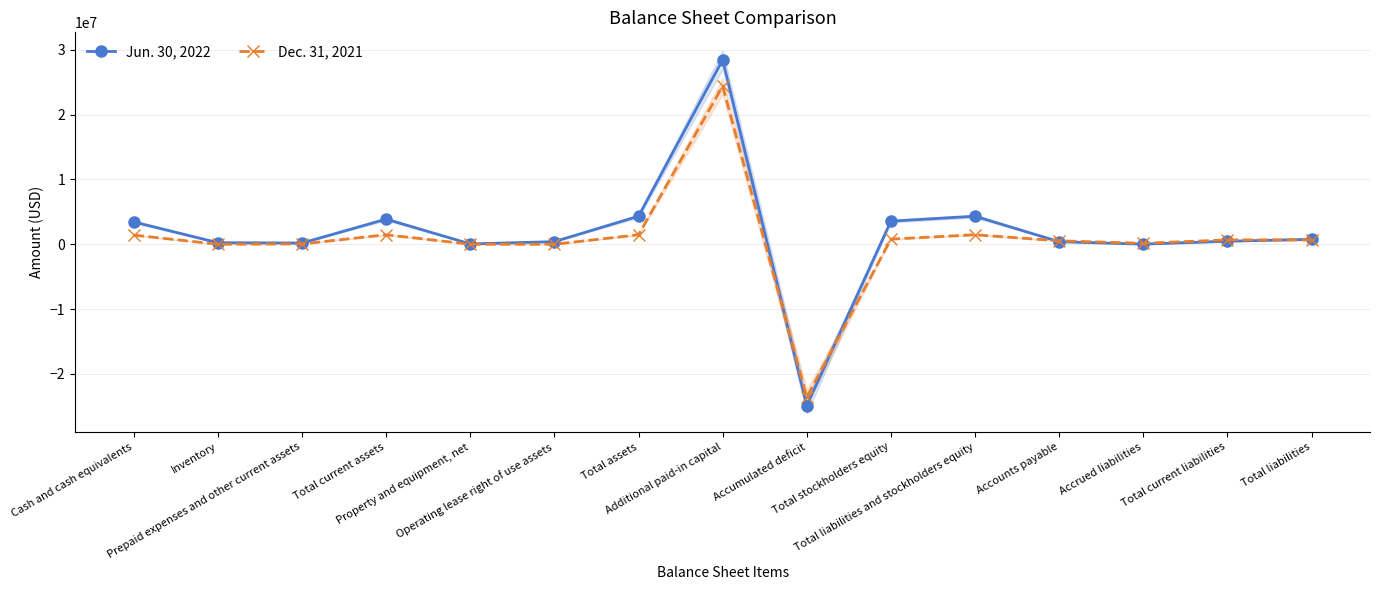

At how many categories does at least one series exceed -1345961?

14